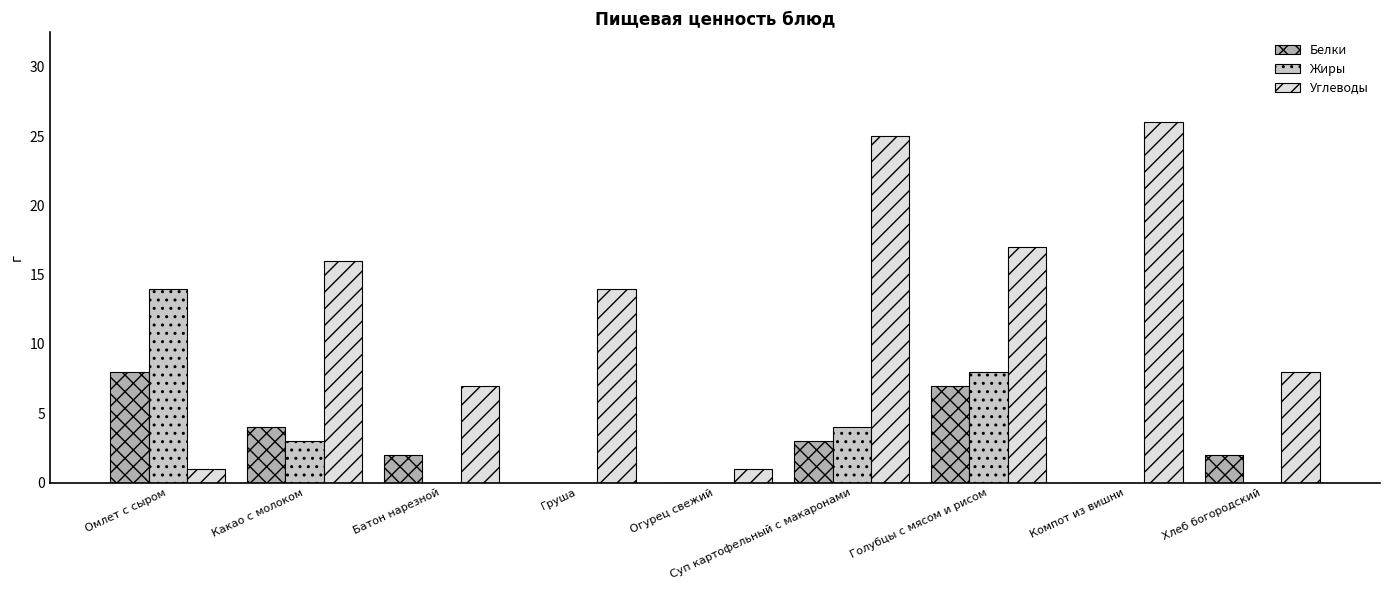

What are all the series names shown in the legend?

Белки, Жиры, Углеводы